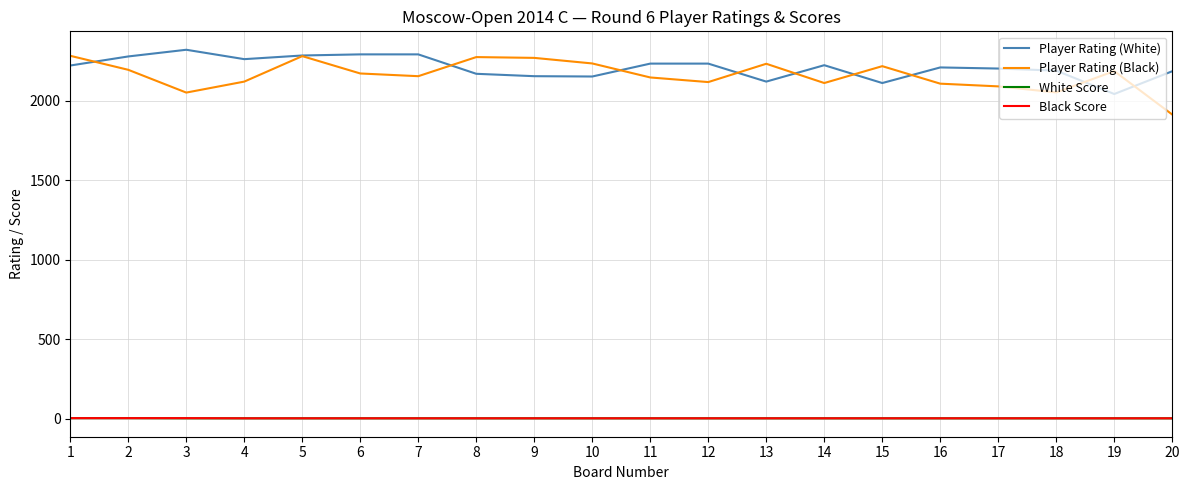

Which label corresponds to the largest value in the chart?

3